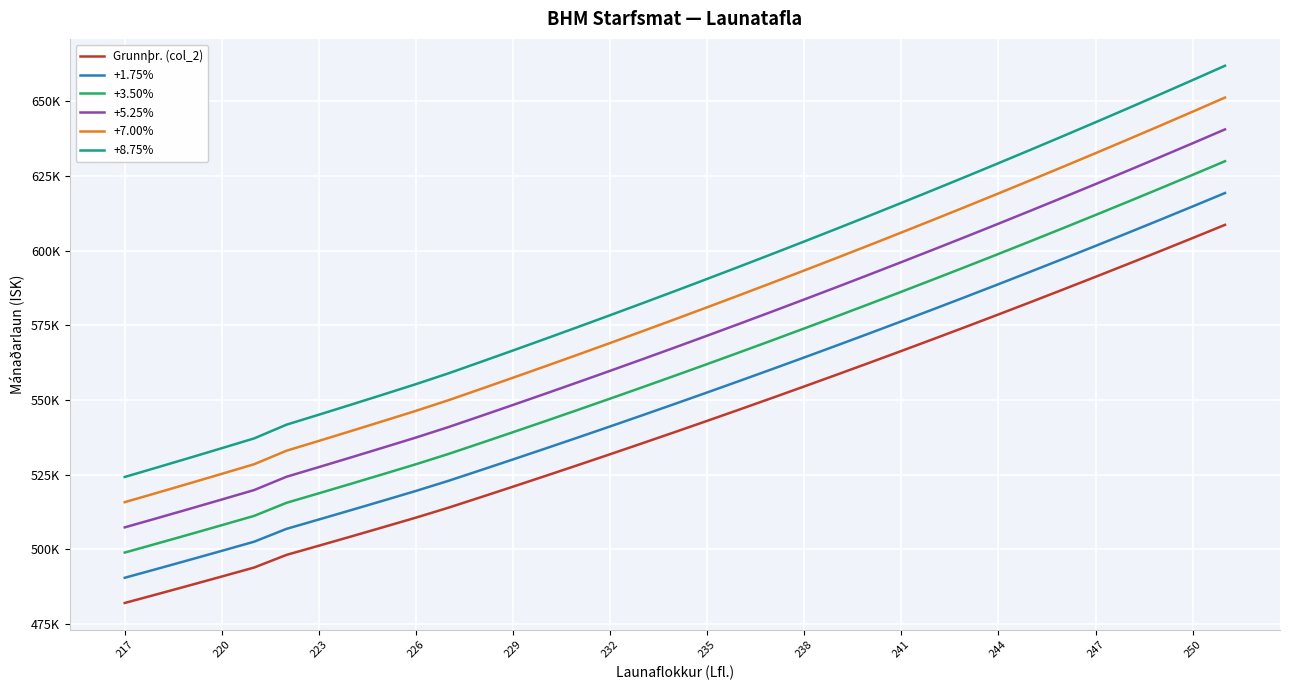

Is this an area chart (filled region under the line)?

No